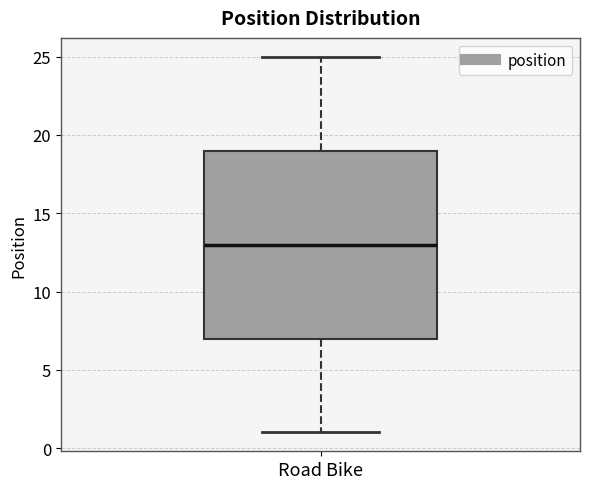

Read this box plot against the y-axis: the position of the median line, the range covered by the box, and the ends of both whiskers. The values are not printed on the chart, so give them approximately, as read against the axis.

median 13, box 7 to 19, whiskers 1 to 25